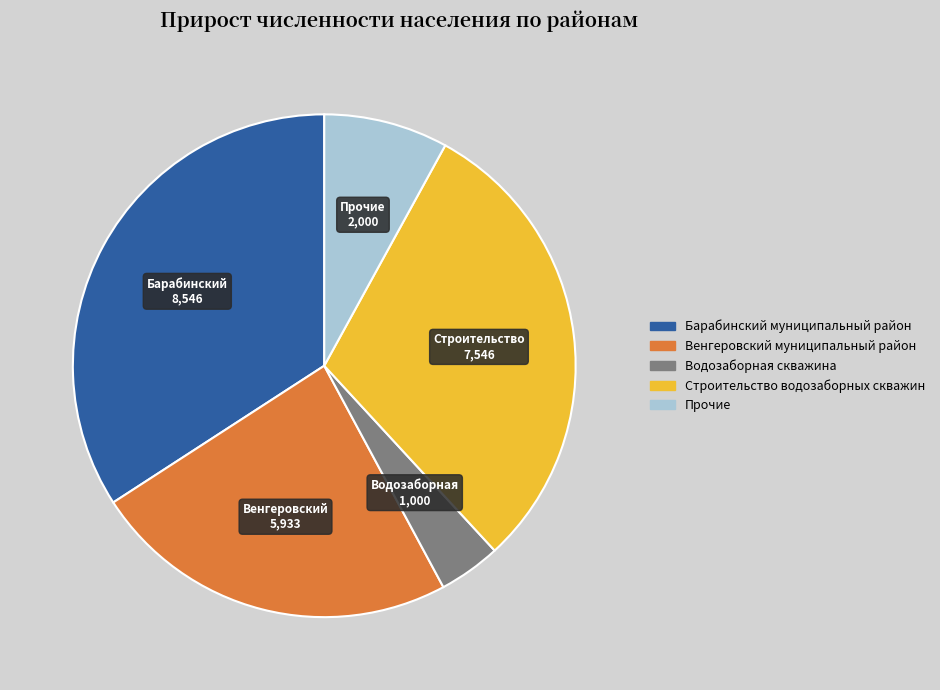

Is there a majority slice in this chart?

No